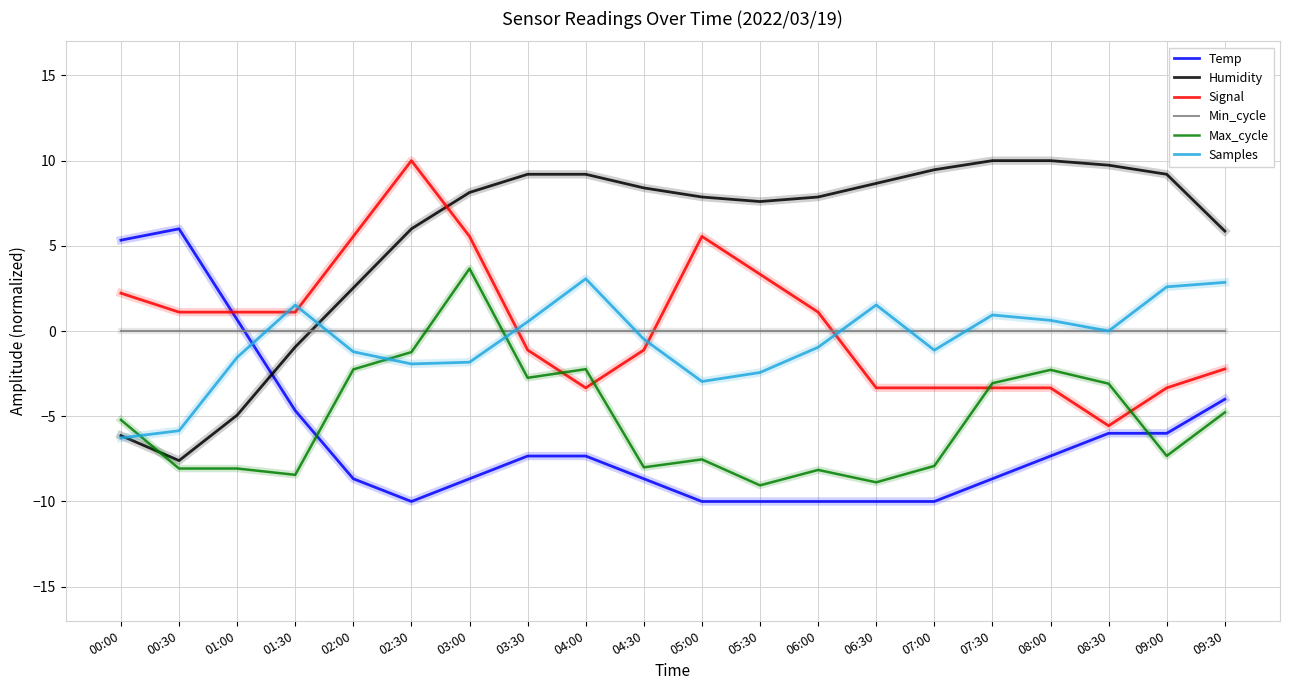

What is the sum of the Temp values at 06:00 and 06:30?

-20.0